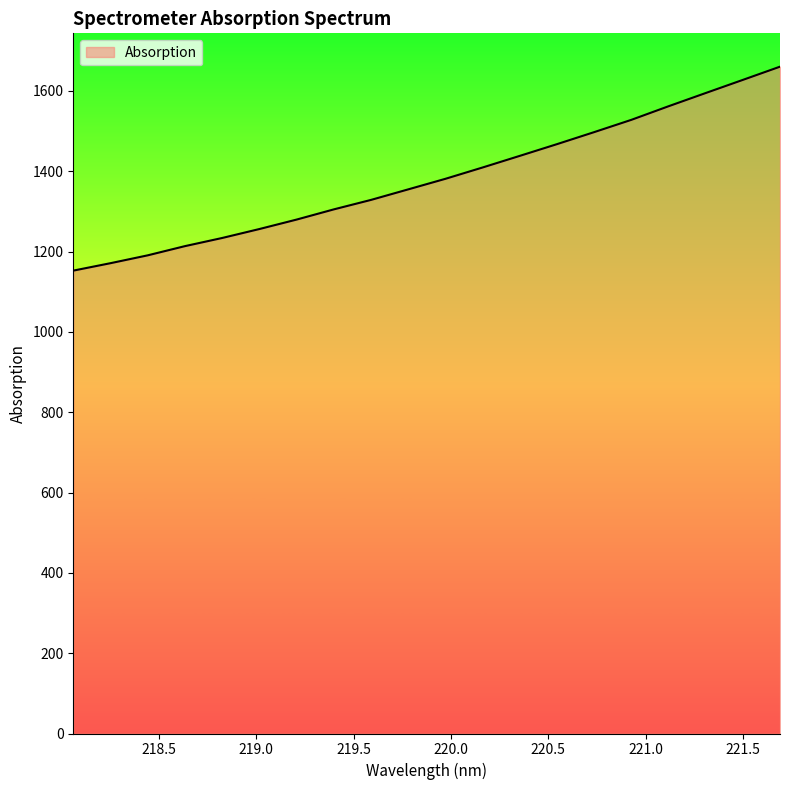

True or false: there are more than 0 points higher than both neighbors.

False